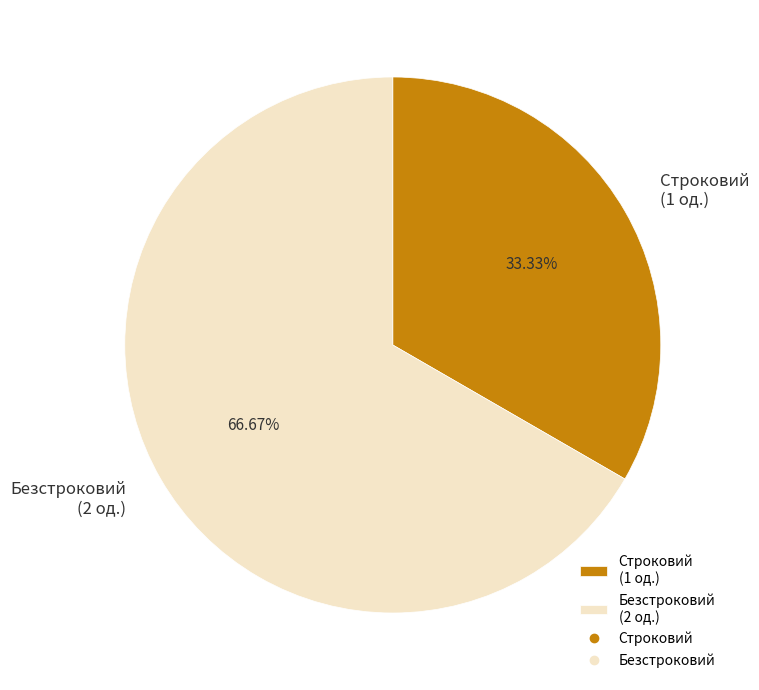

What is the ratio of the value at Строковий to the value at Безстроковий?

0.5